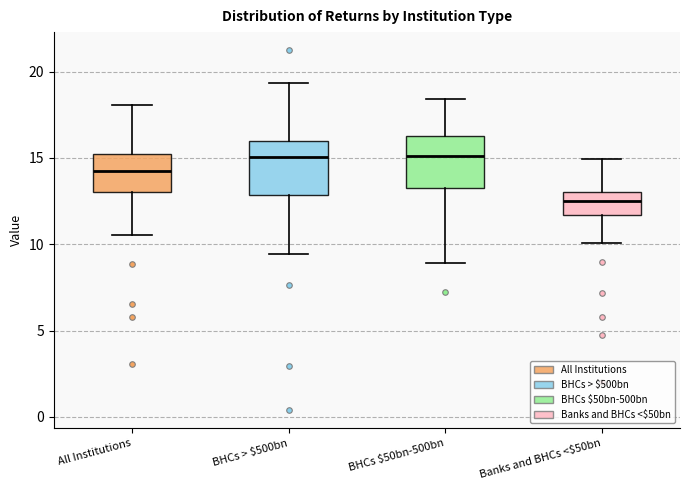

Reading left to right, read every box against the y-axis: the position of its median line, the range the box covers, and the ends of its whiskers. The values are not printed on the chart, so give them approximately, as read against the axis.

All Institutions: median 14.0, box 13.0 to 15.0, whiskers 10.5 to 18.0
BHCs > $500bn: median 15.0, box 13.0 to 16.0, whiskers 9.5 to 19.5
BHCs $50bn-500bn: median 15.0, box 13.5 to 16.5, whiskers 9.0 to 18.5
Banks and BHCs <$50bn: median 12.5, box 11.5 to 13.0, whiskers 10.0 to 15.0